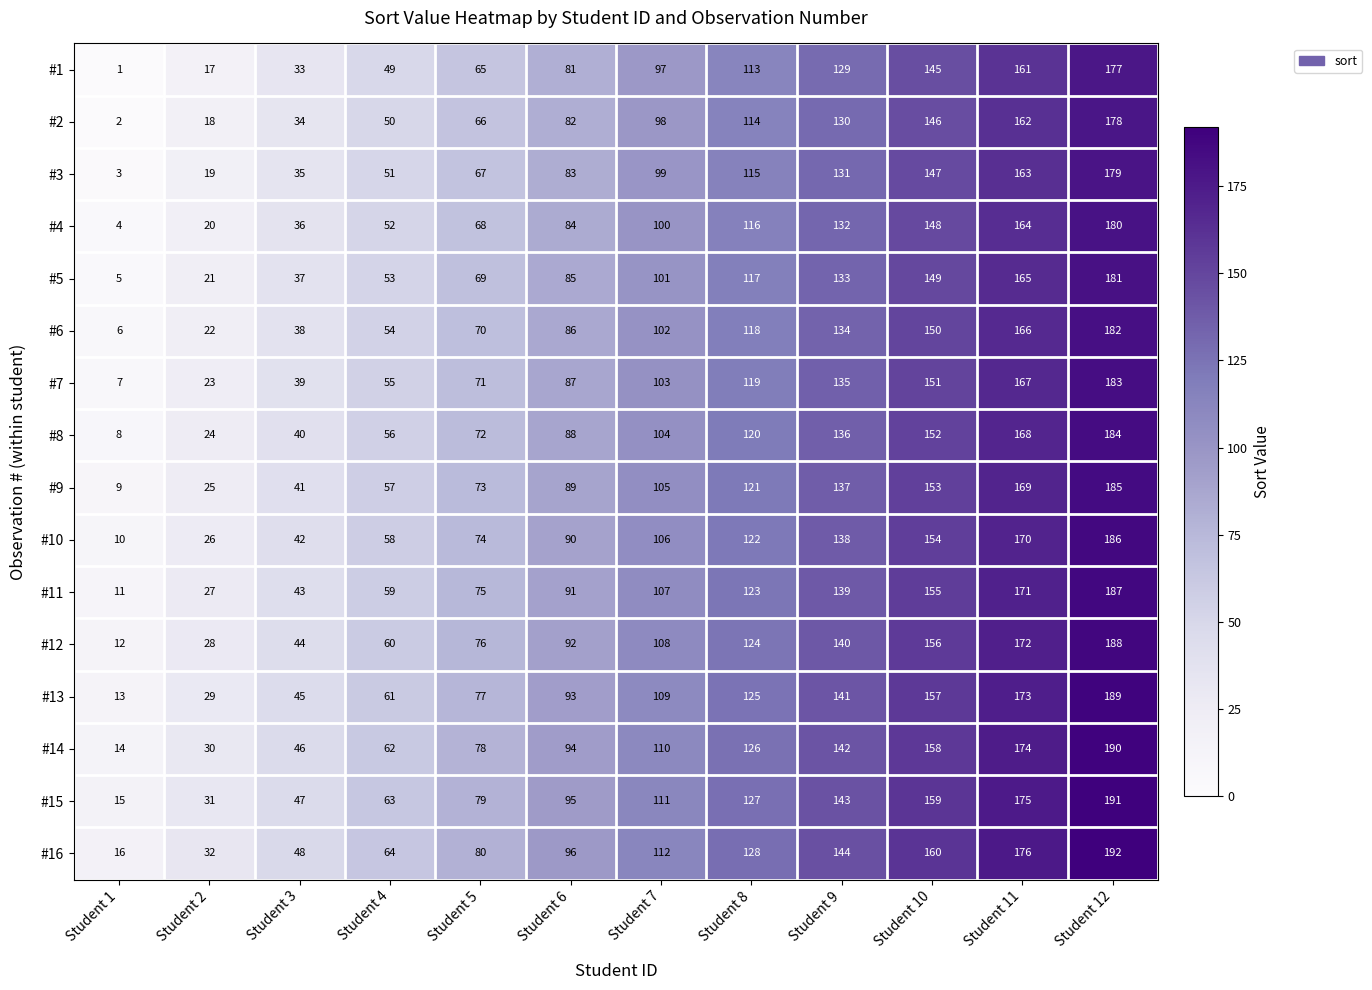

What is the average value of the #2 series?

90